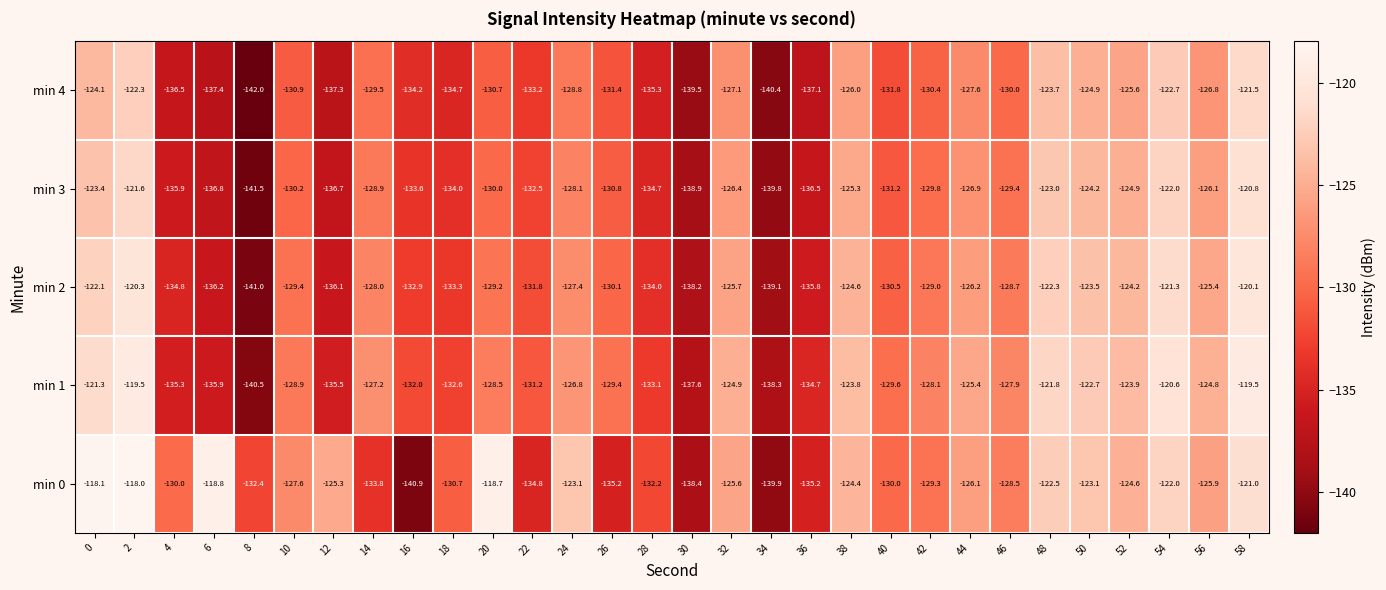

The min 1 series shows -119.5 at 2. True or false?

True